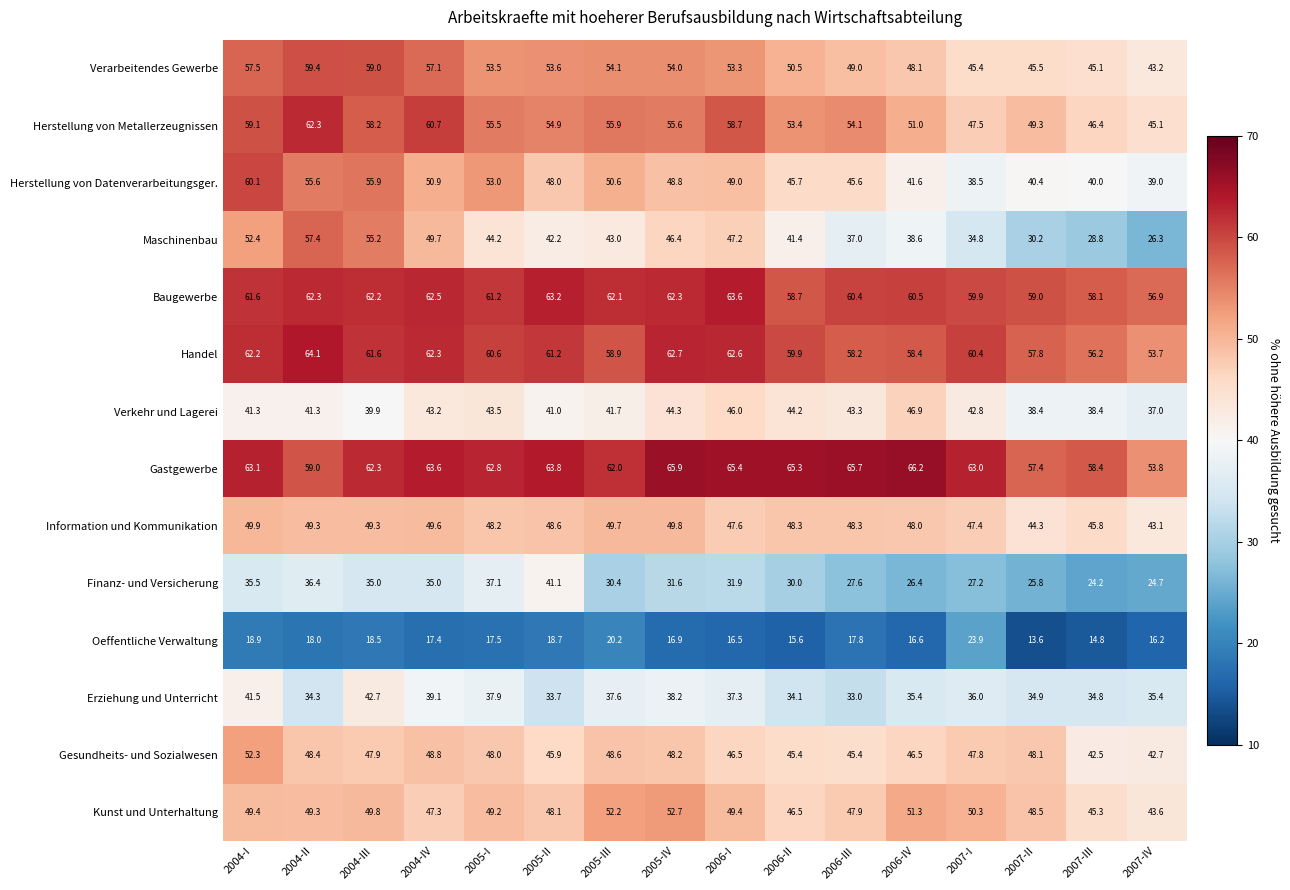

Which series has the largest total across all categories?

Gastgewerbe